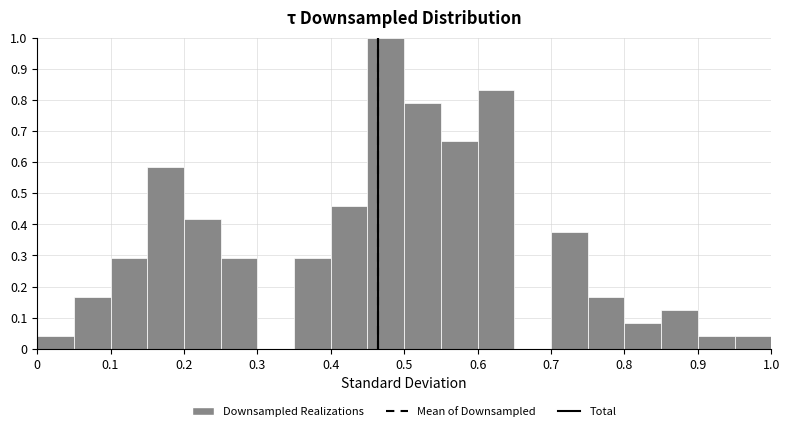

Reading left to right, transcribe this chart: for each bar, give the range it covers on the x-axis and its height. The values are not printed on the chart, so give them approximately, as read against the axis.

0.00 to 0.05: 0.04
0.05 to 0.10: 0.17
0.10 to 0.15: 0.29
0.15 to 0.20: 0.58
0.20 to 0.25: 0.42
0.25 to 0.30: 0.29
0.30 to 0.35: 0
0.35 to 0.40: 0.29
0.40 to 0.45: 0.46
0.45 to 0.50: 1.00
0.50 to 0.55: 0.79
0.55 to 0.60: 0.67
0.60 to 0.65: 0.83
0.65 to 0.70: 0
0.70 to 0.75: 0.38
0.75 to 0.80: 0.17
0.80 to 0.85: 0.08
0.85 to 0.90: 0.13
0.90 to 0.95: 0.04
0.95 to 1.00: 0.04